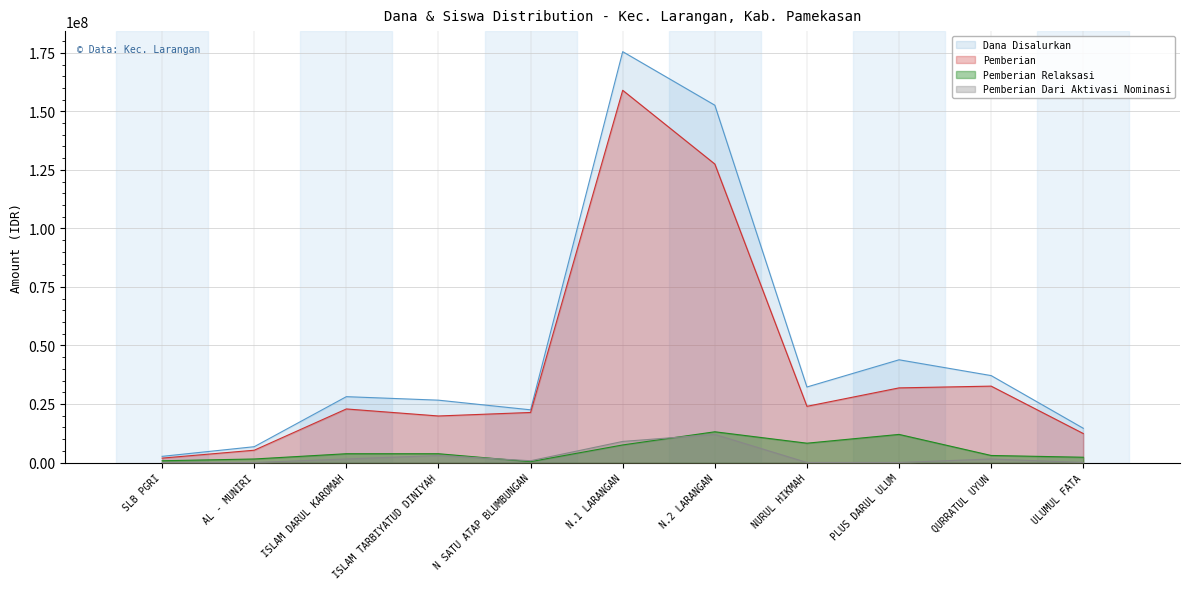

How many values in the Pemberian Relaksasi series are below 3750000?

5